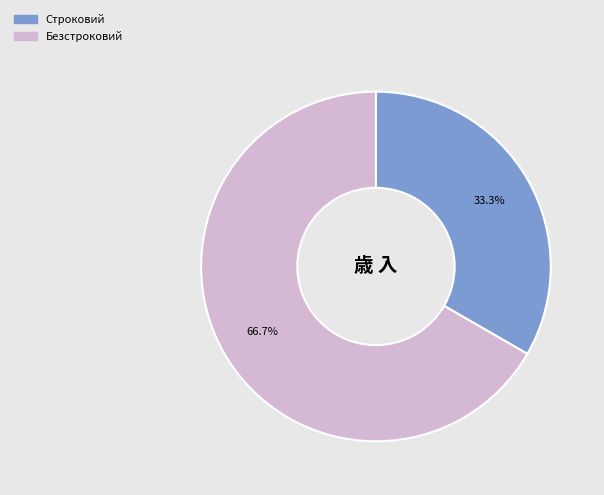

Which slice represents more than half of the pie?

Безстроковий